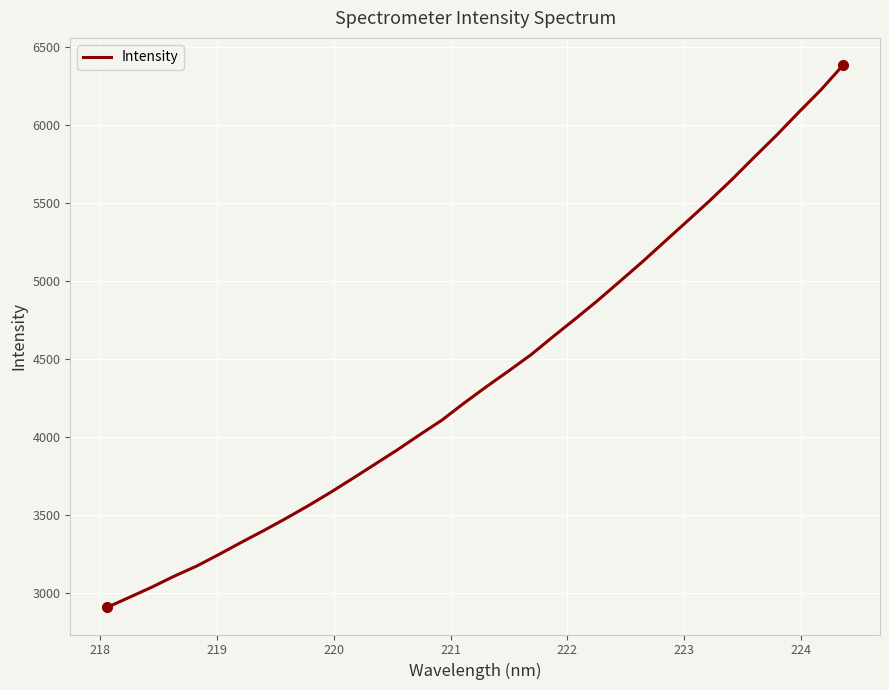

What is the greatest value displayed?

6385.2